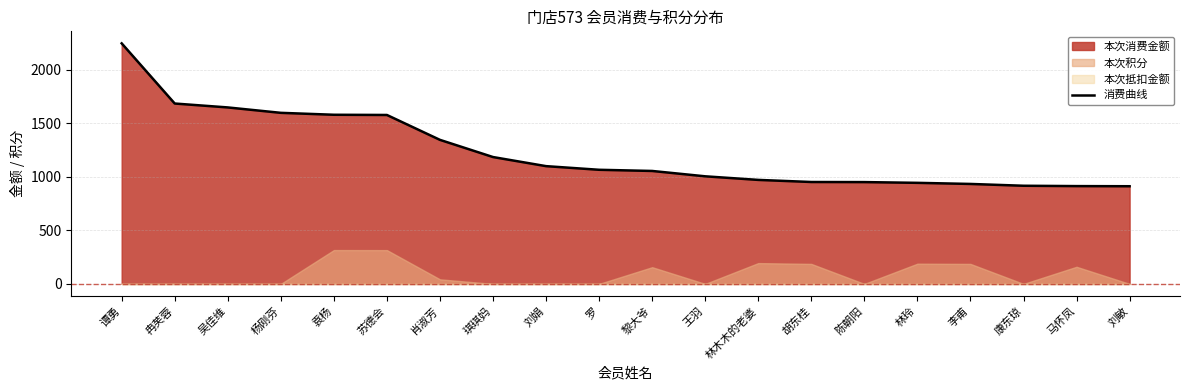

The value at 苏德会 is 1578.0. True or false?

True